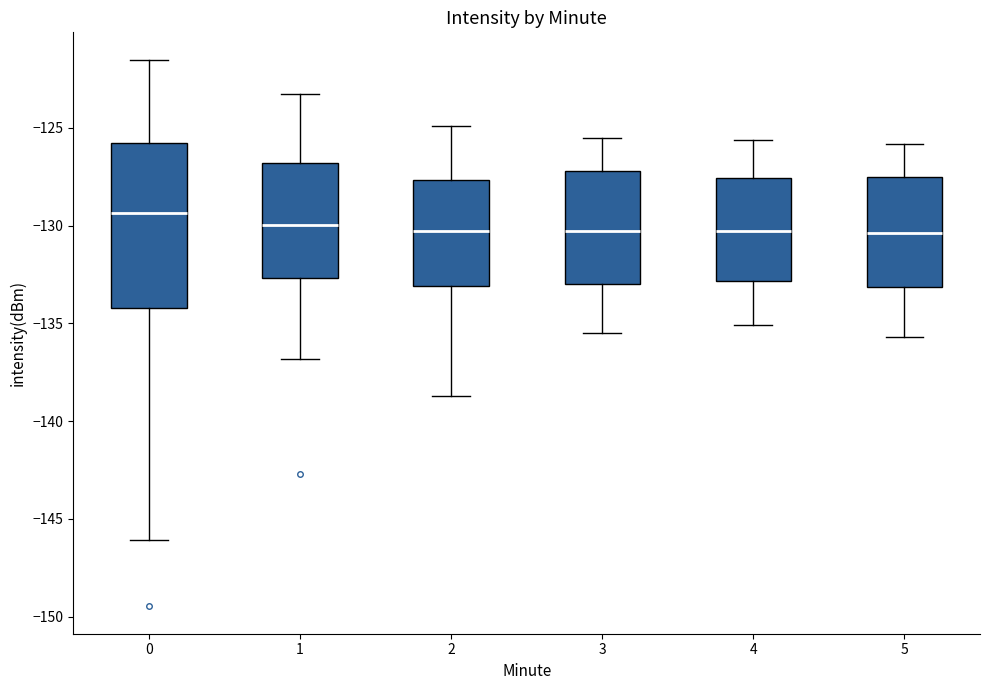

Which box is the tallest, from its lower edge to its upper edge?

0